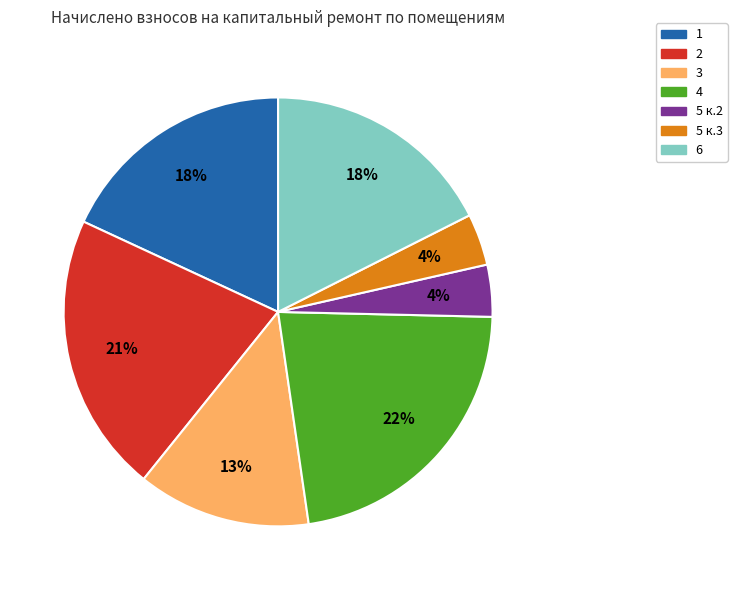

Is it true that 1 is 7% of the pie?

False